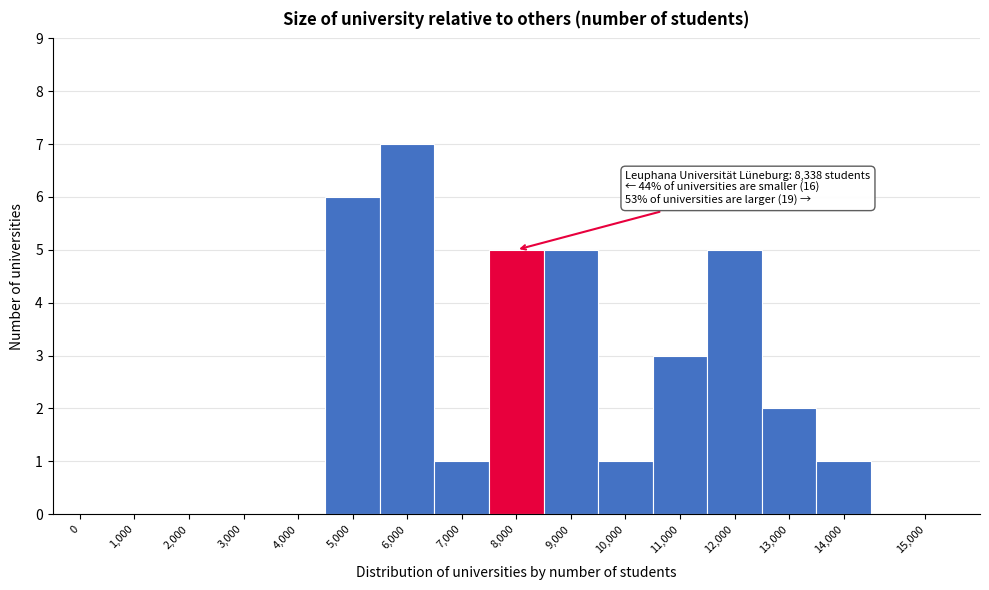

Reading right to left, transcribe all the data shown in this chart.

15,000=0	14,000=1	13,000=2	12,000=5	11,000=3	10,000=1	9,000=5	8,000=5	7,000=1	6,000=7	5,000=6	4,000=0	3,000=0	2,000=0	1,000=0	0=0